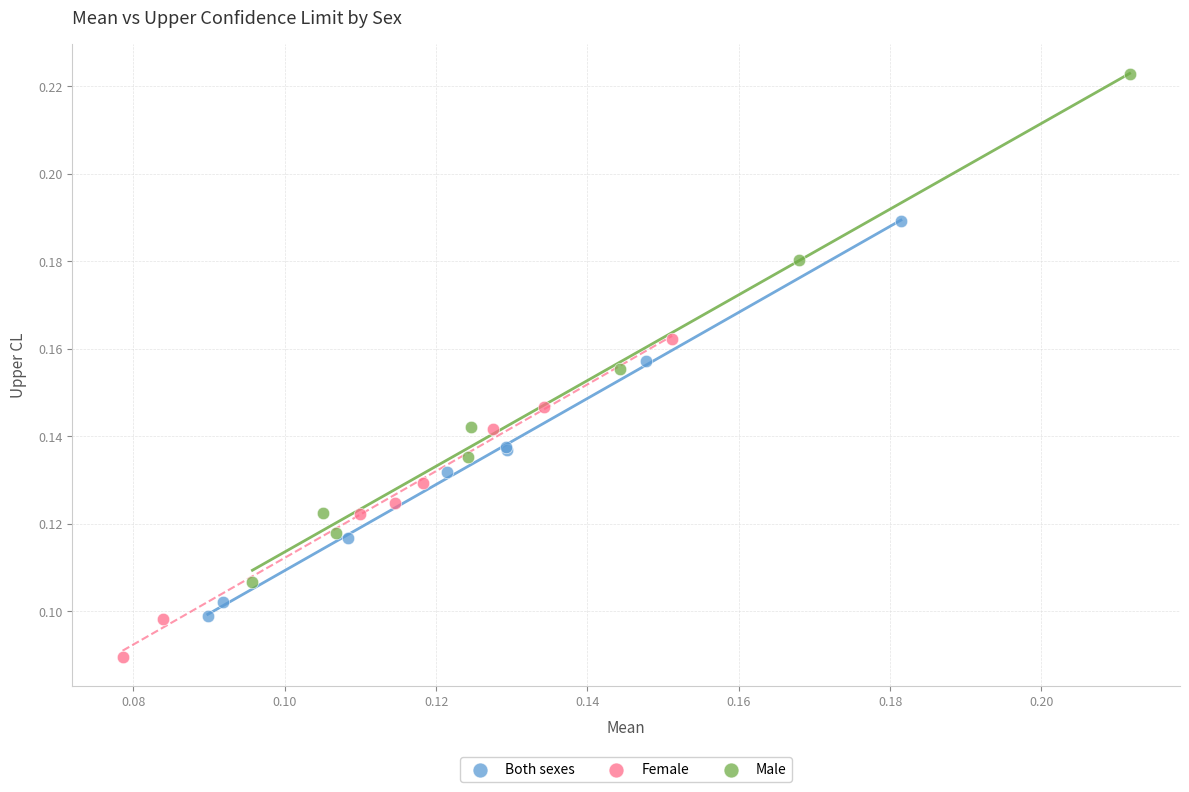

Which series has the largest Y range (max minus min)?

Male